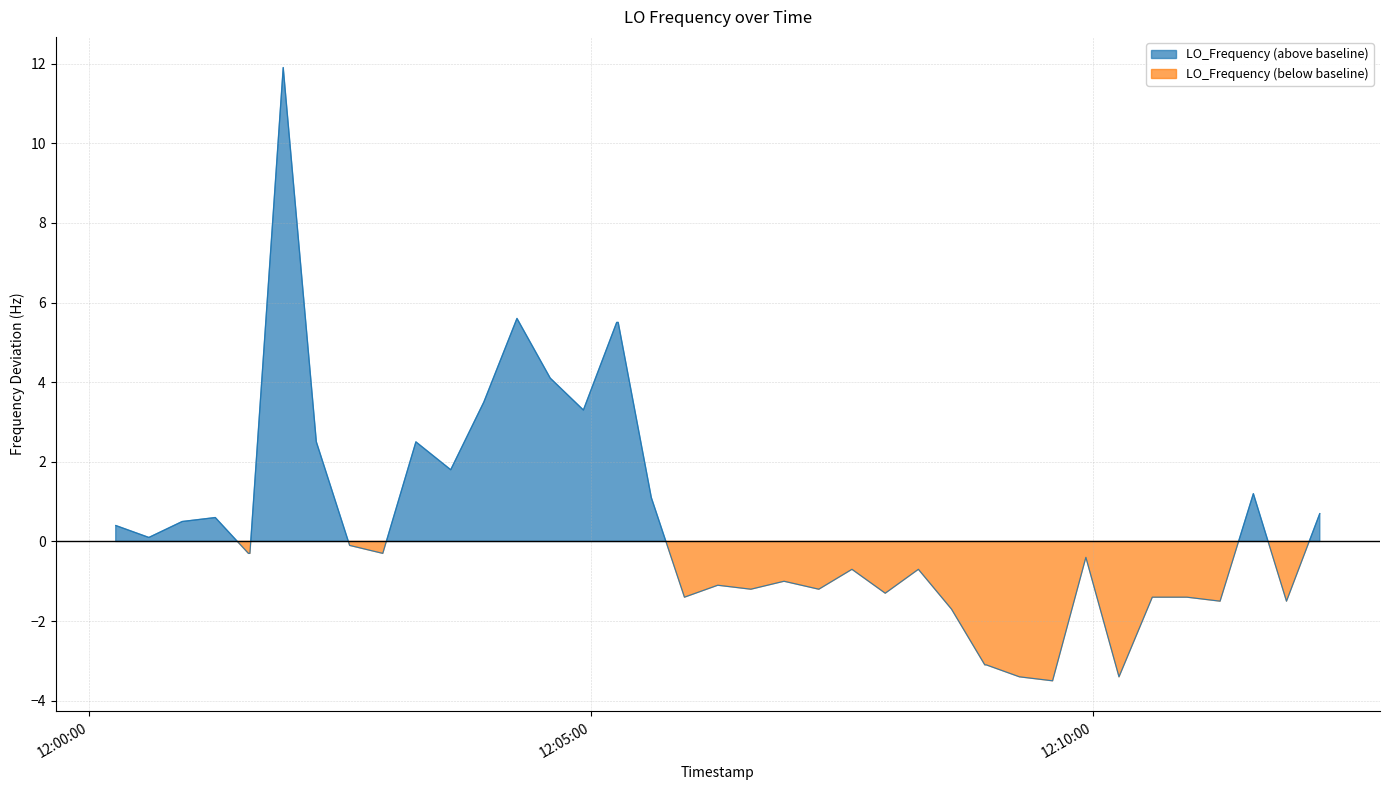

What is the sum of all values?

16.8